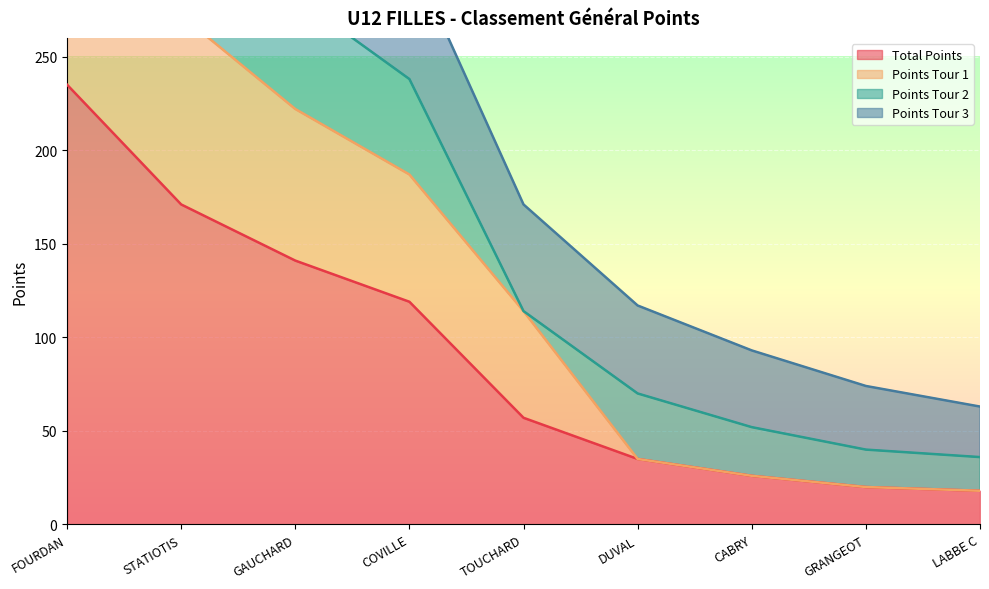

The value of Total Points at FOURDAN is 164. True or false?

False